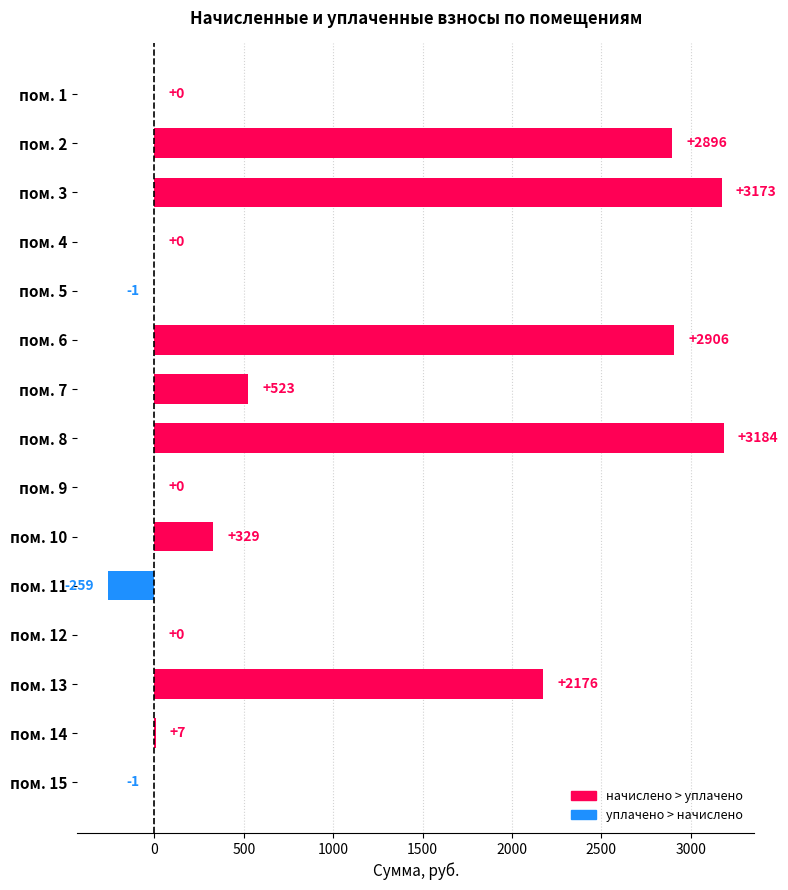

The chart shows a value of 2906.3 at пом. 6. True or false?

True